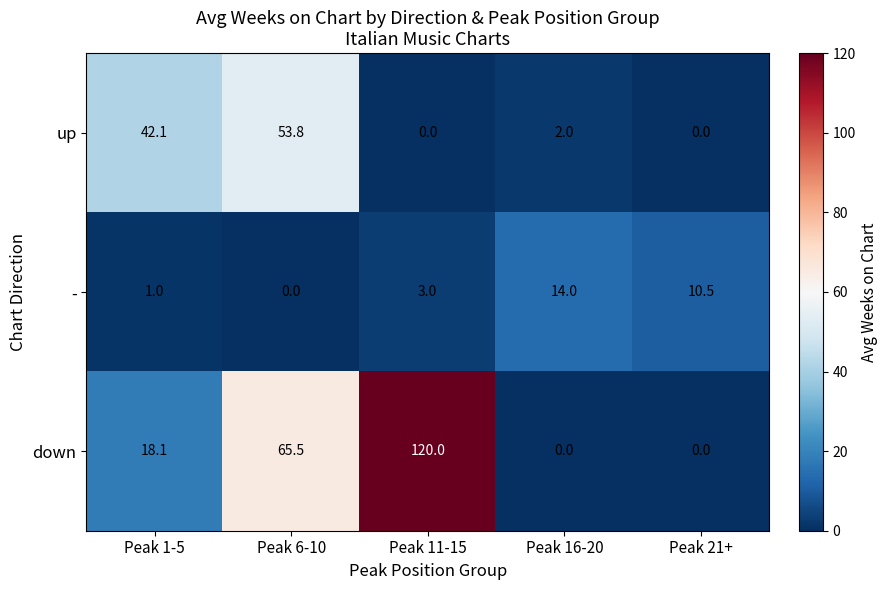

Count the number of categories in the chart.

5